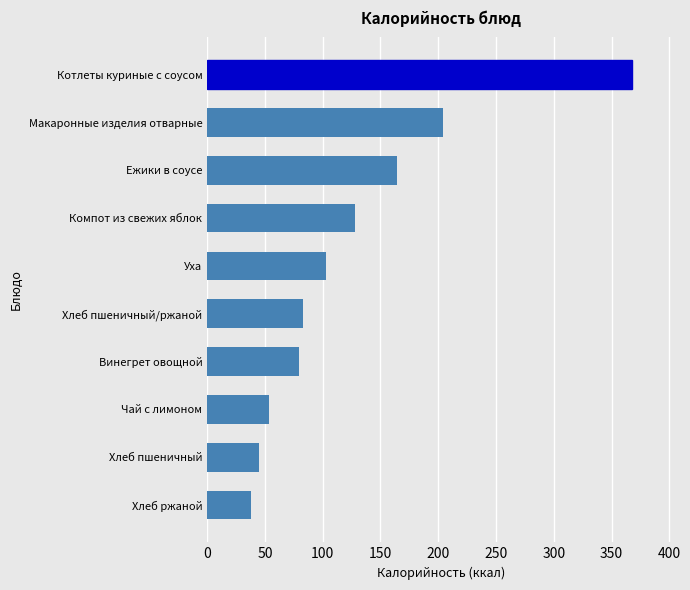

List the labels in order of value, largest first.

Котлеты куриные с соусом, Макаронные изделия отварные, Ежики в соусе, Компот из свежих яблок, Уха, Хлеб пшеничный/ржаной, Винегрет овощной, Чай с лимоном, Хлеб пшеничный, Хлеб ржаной